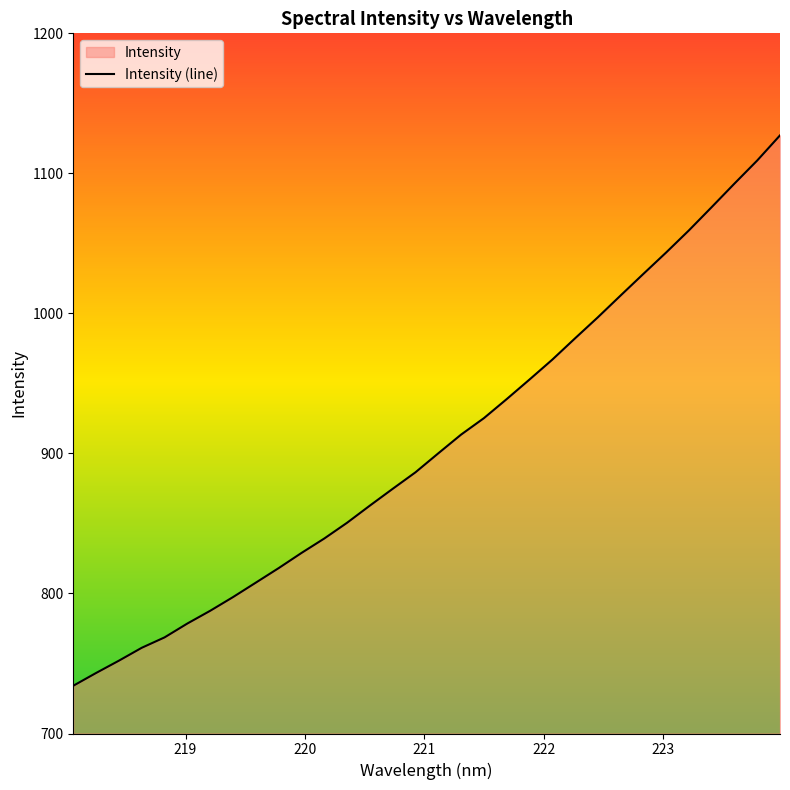

What is the maximum value shown in the chart?

1127.1